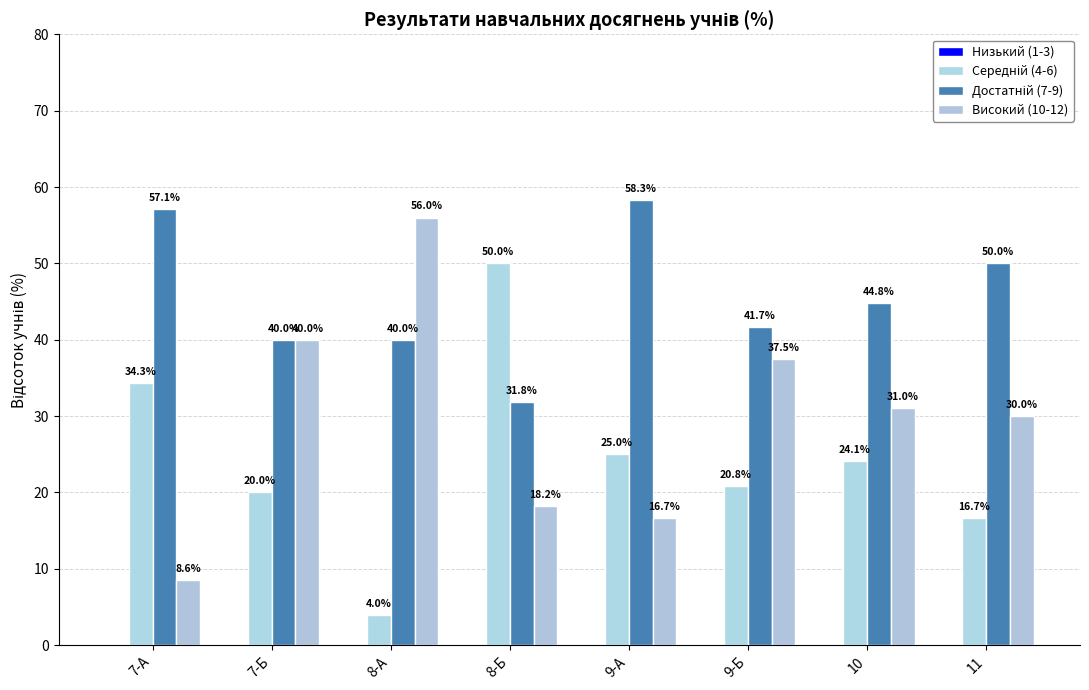

How many bars are there in total?

24